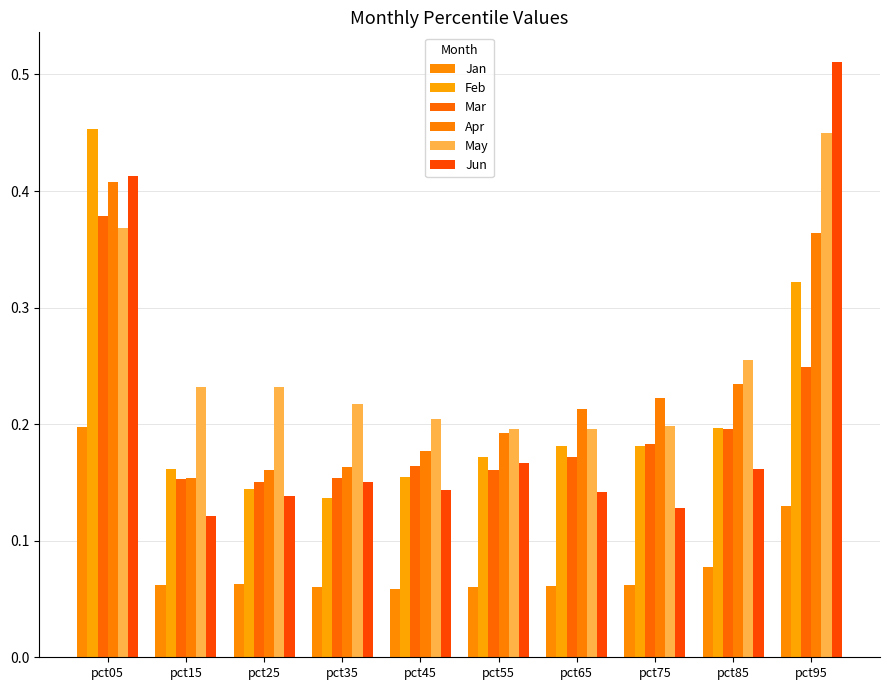

Which series has the largest total across all categories?

May